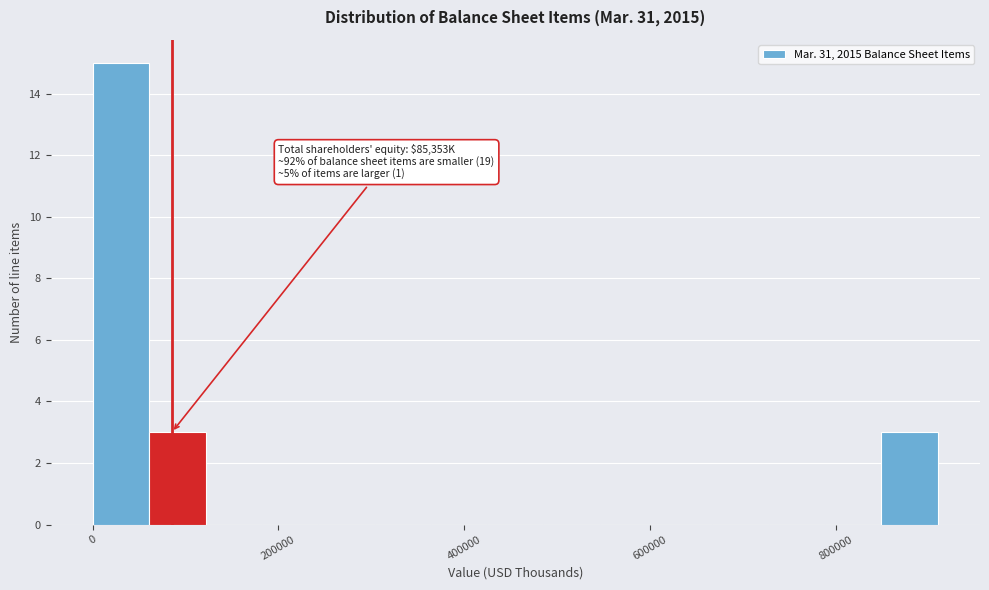

Around what value on the x-axis is the tallest bar? Give the approximate position of its centre, as read against the axis.

40000